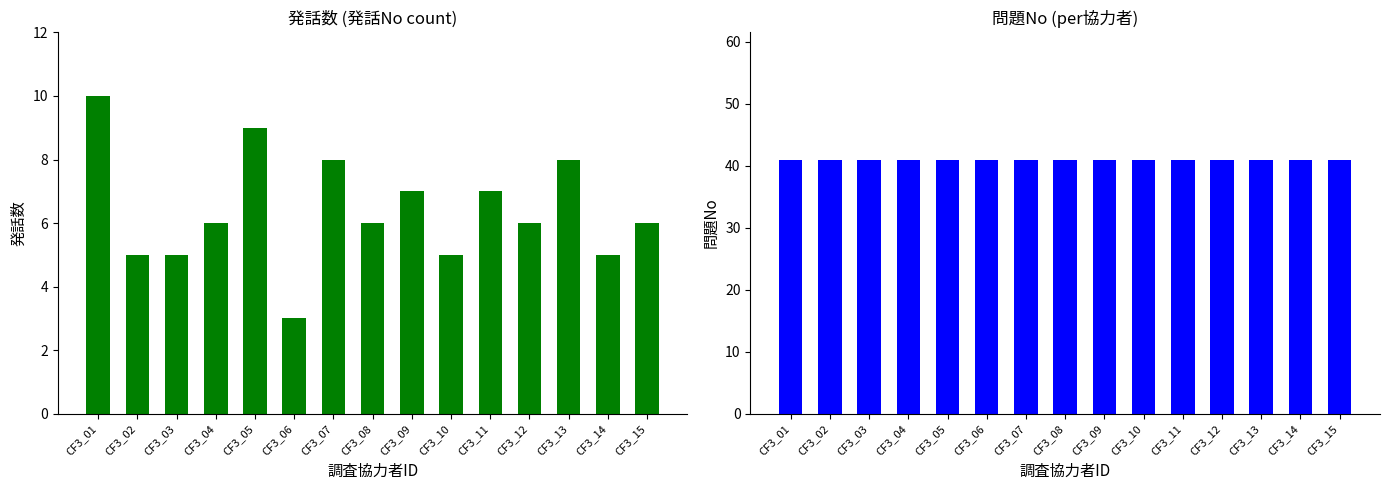

Rank the series at CF3_07 from lowest to highest value.

発話数 (count), 問題No (mean)